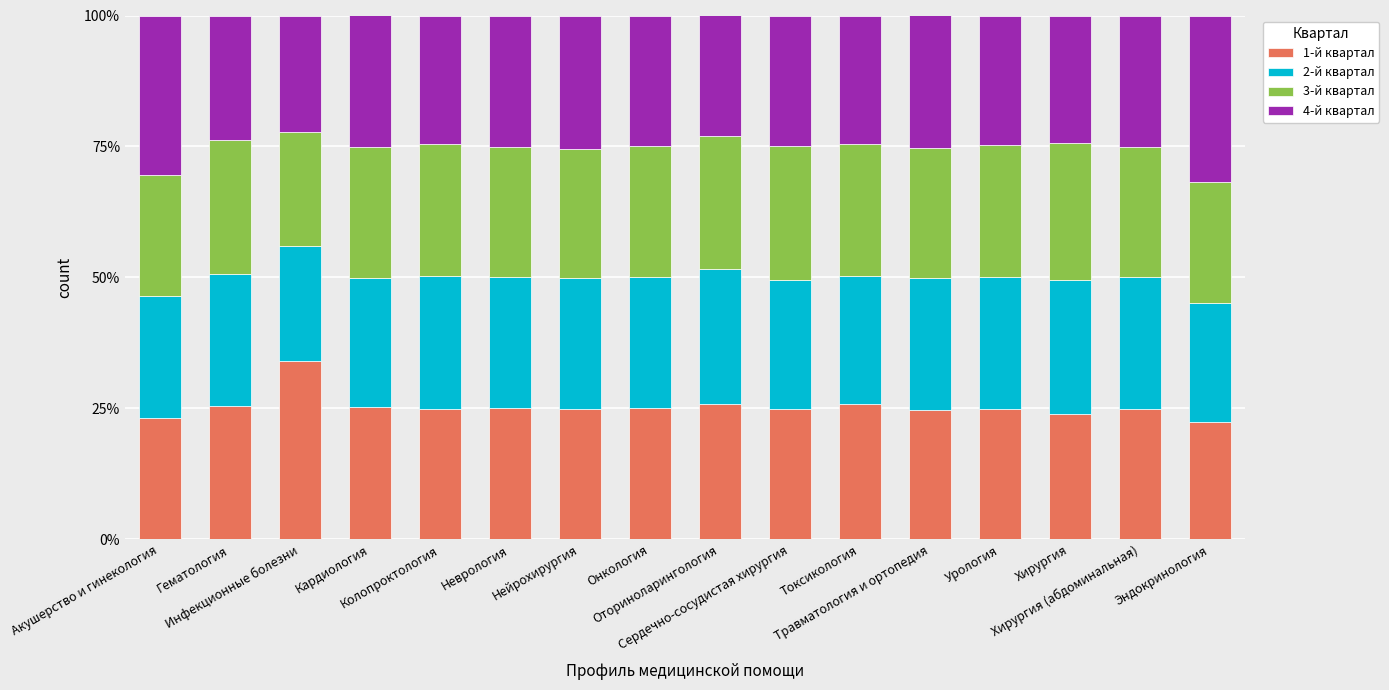

Are the bars horizontal?

No